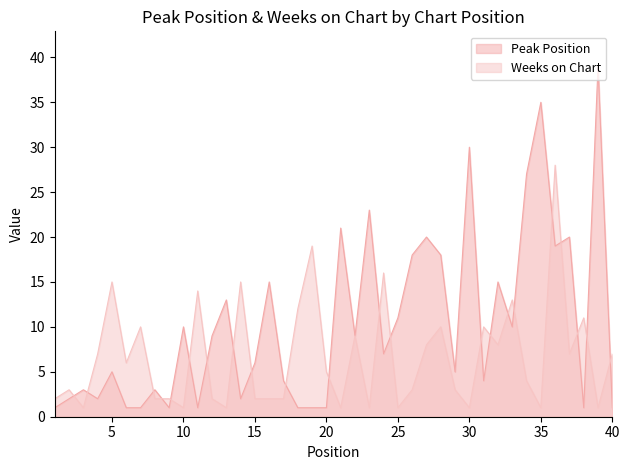

What are all the series names shown in the legend?

Peak Position, Weeks on Chart